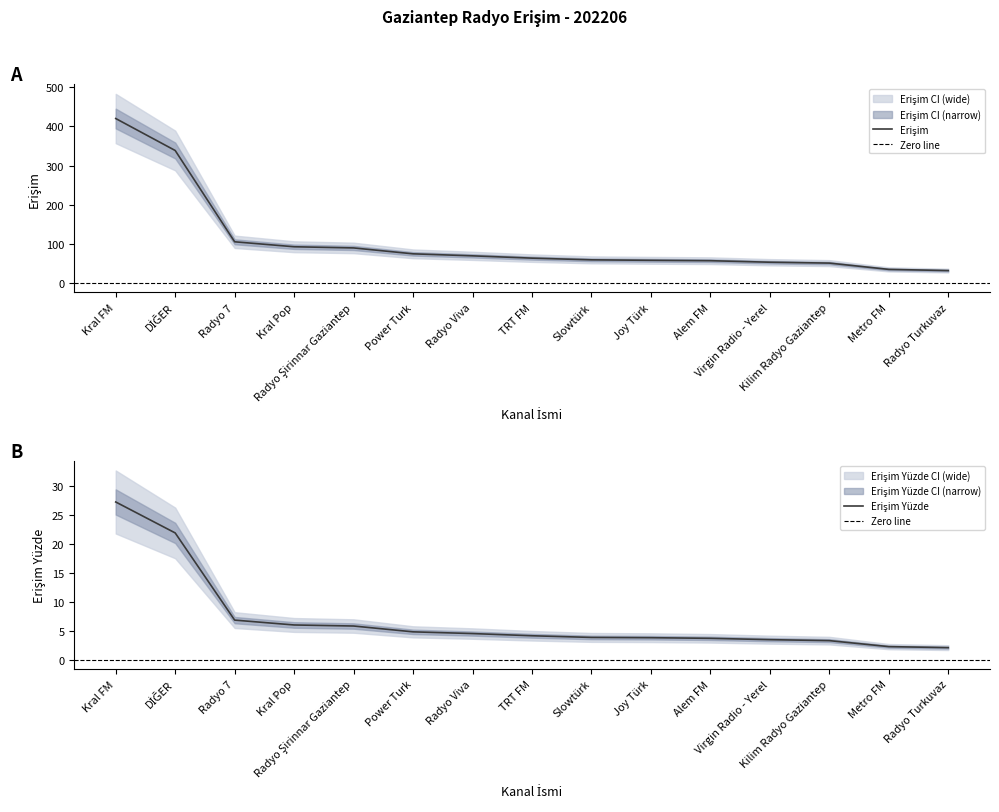

How many categories are shown in the chart?

15